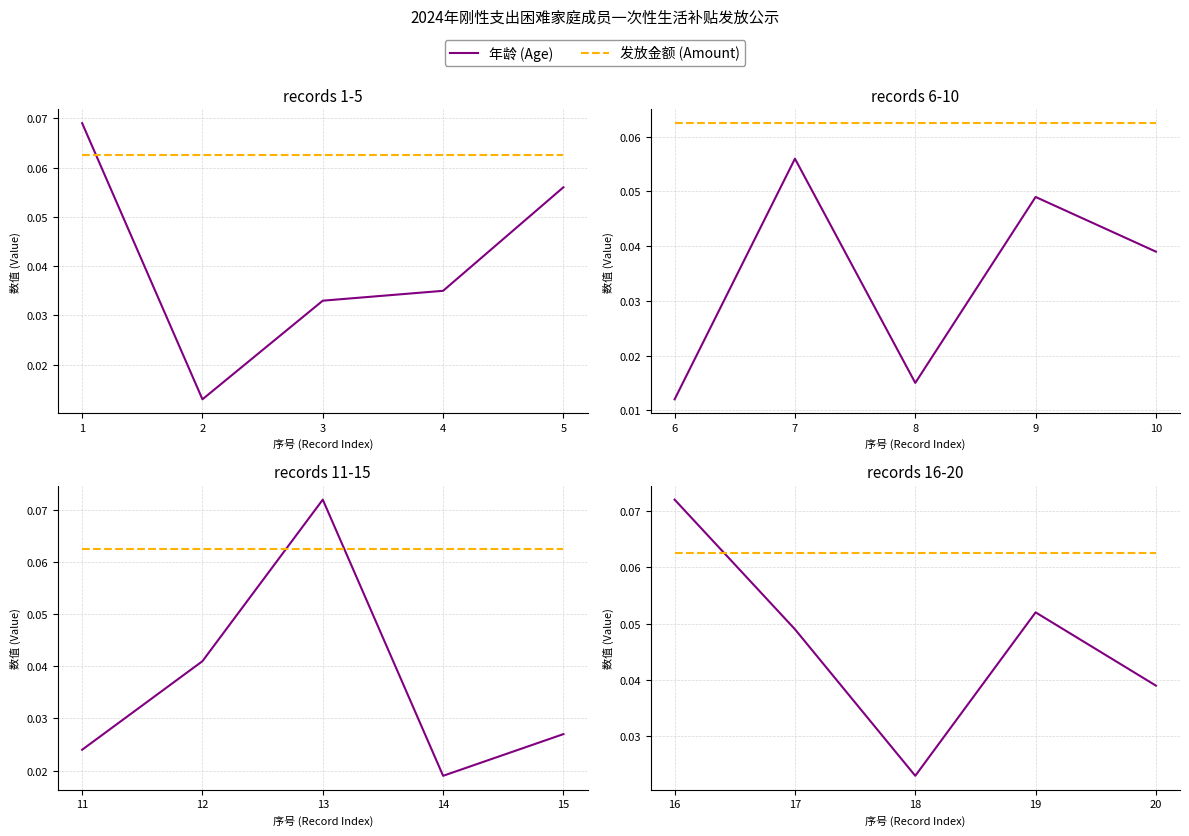

What is the total value across all series at 19?

0.1